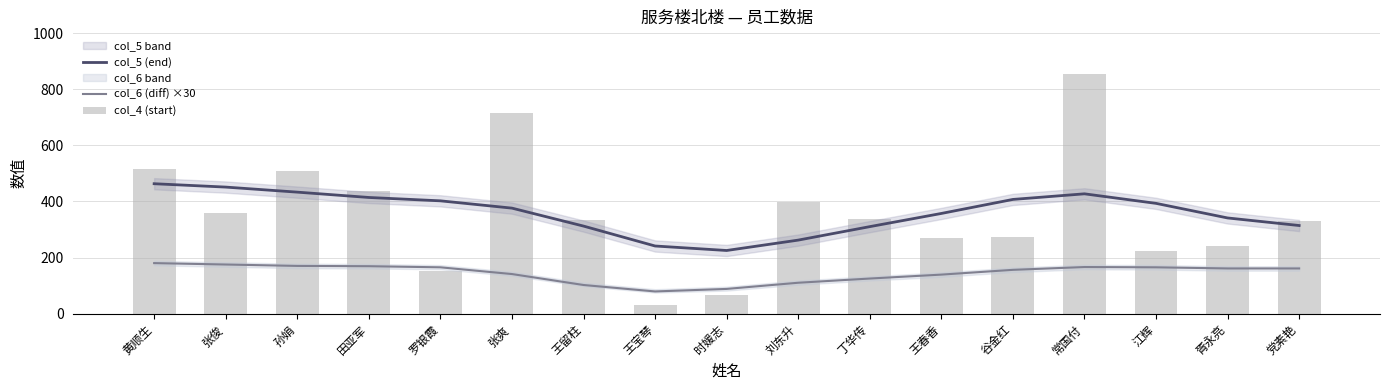

Reading left to right, what are all the values shown in this chart?

col_5 (end): 黄顺生=463	张俊=451	孙娟=433	田亚军=414	罗银霞=402	张爽=376	王留柱=312	王宝琴=241	时媛志=225	刘东升=262	丁华传=310	王春香=357	谷金红=407	常国付=427	江辉=393	胥永亮=341	党素艳=314
col_6 (diff) ×30: 黄顺生=180	张俊=175	孙娟=170	田亚军=169	罗银霞=165	张爽=141	王留柱=102	王宝琴=79	时媛志=88	刘东升=110	丁华传=125	王春香=139	谷金红=156	常国付=166	江辉=165	胥永亮=161	党素艳=161
col_4 (start): 黄顺生=516	张俊=357	孙娟=510	田亚军=436	罗银霞=152	张爽=714	王留柱=335	王宝琴=31	时媛志=66	刘东升=397	丁华传=338	王春香=269	谷金红=274	常国付=855	江辉=223	胥永亮=240	党素艳=331